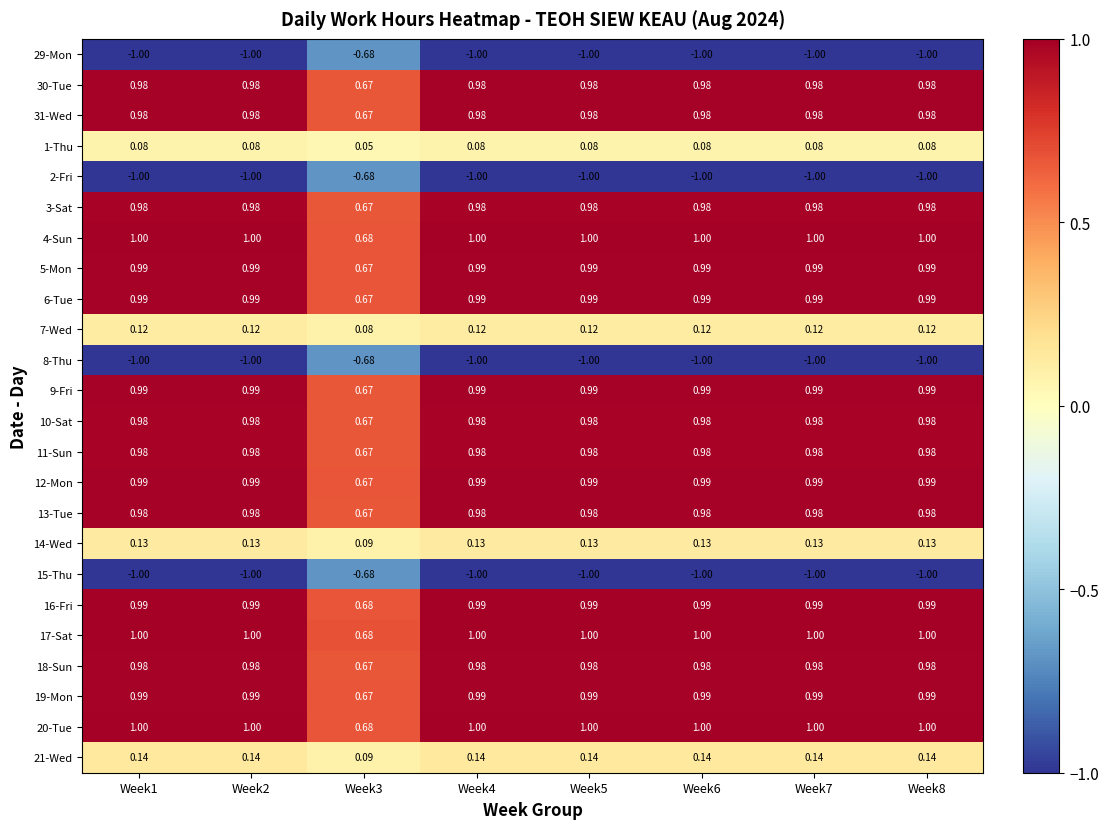

Is the value of 19-Mon at Week8 greater than the value of 20-Tue at Week4?

No